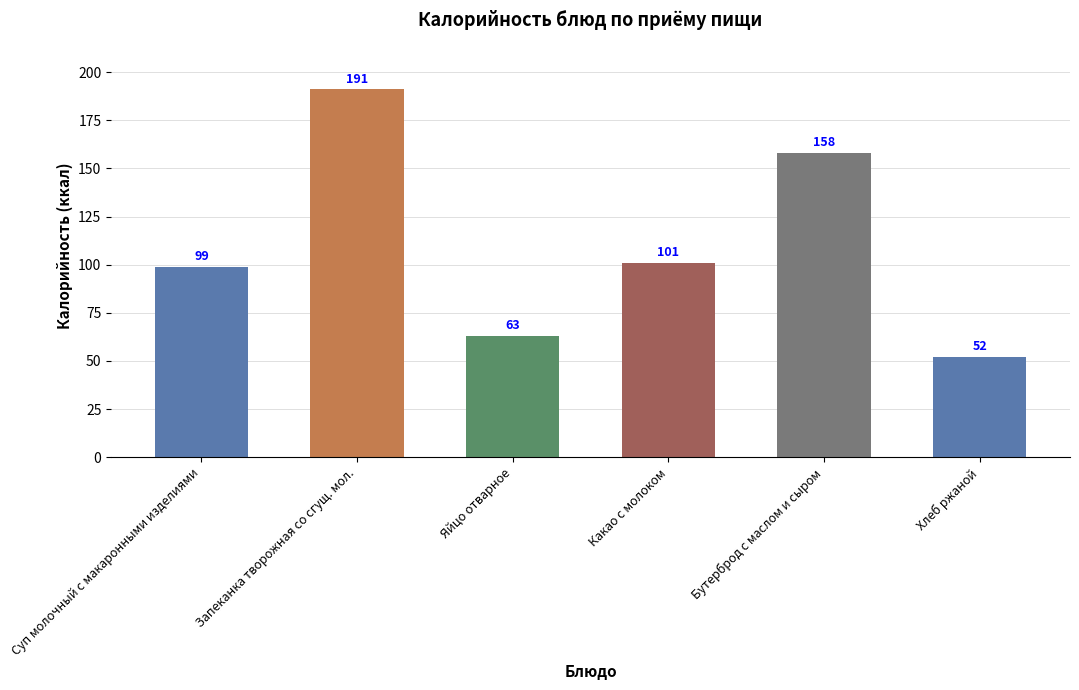

What is the sum of the values at Какао с молоком and Яйцо отварное?

164